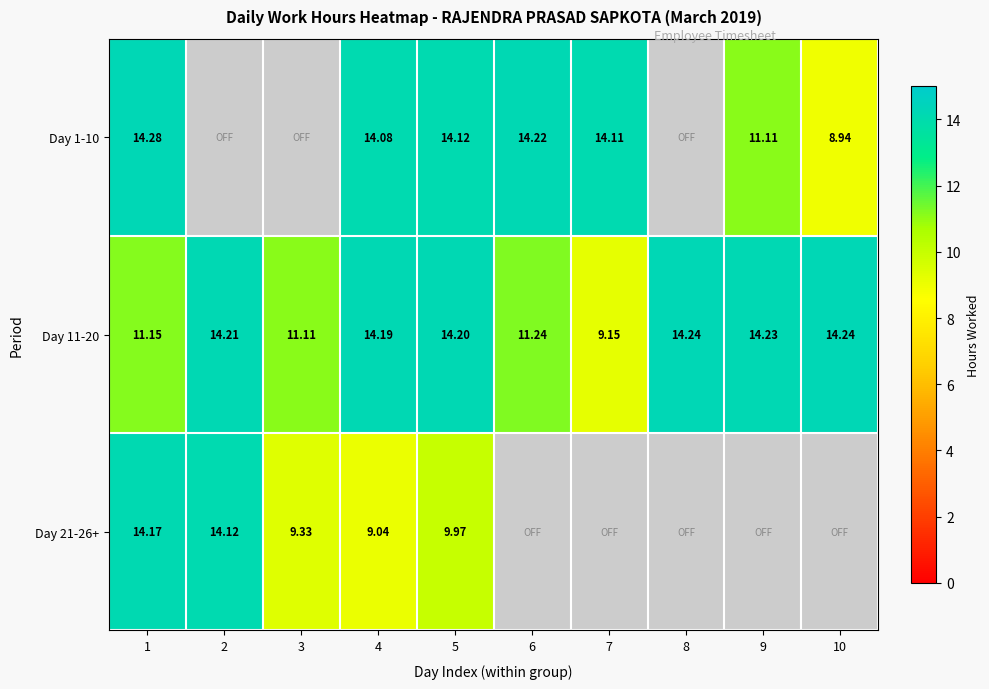

Read the Day 11-20 value at 3.

11.1